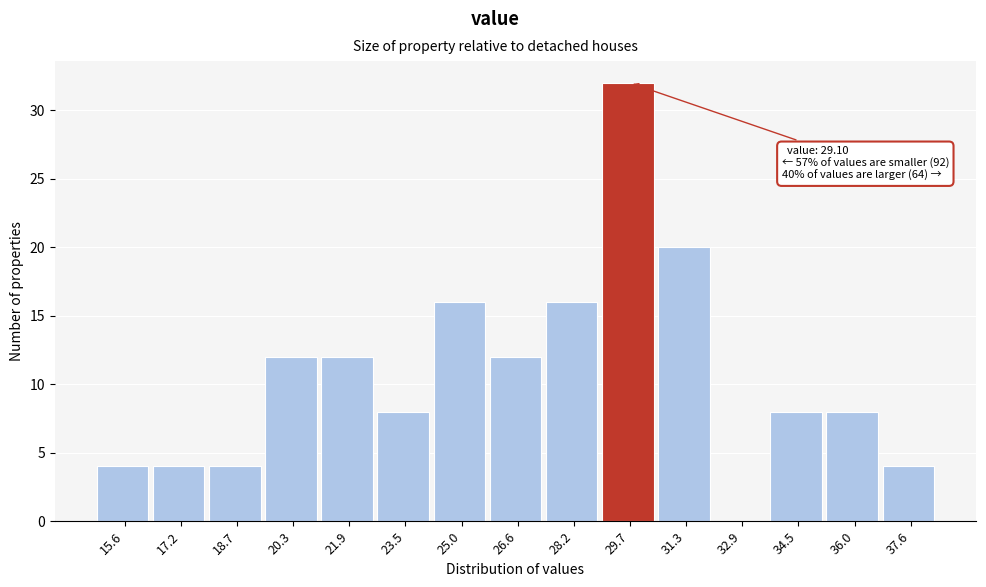

Over which range of the x-axis is the bar tallest?

29.0 to 30.6